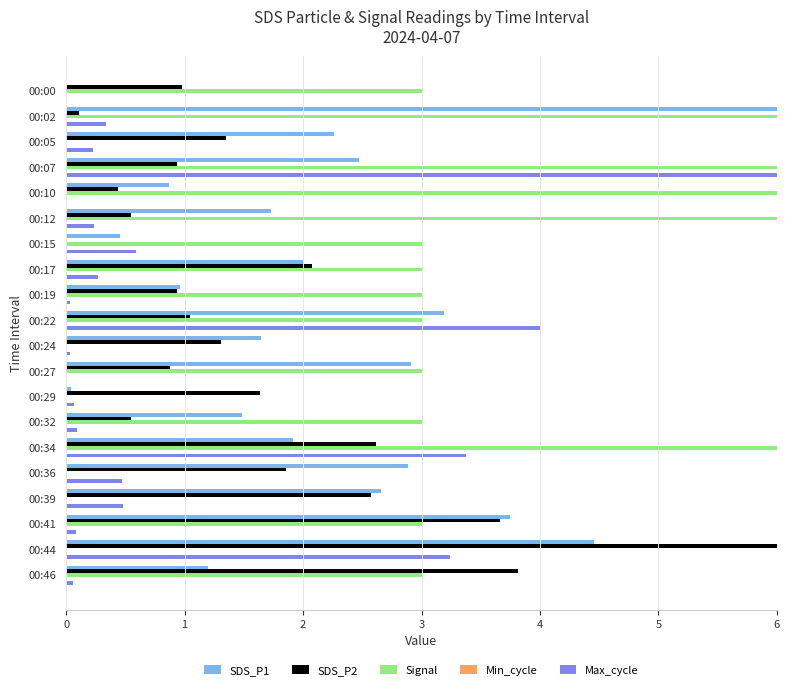

Which series changed the most between 00:12 and 00:39?

Signal